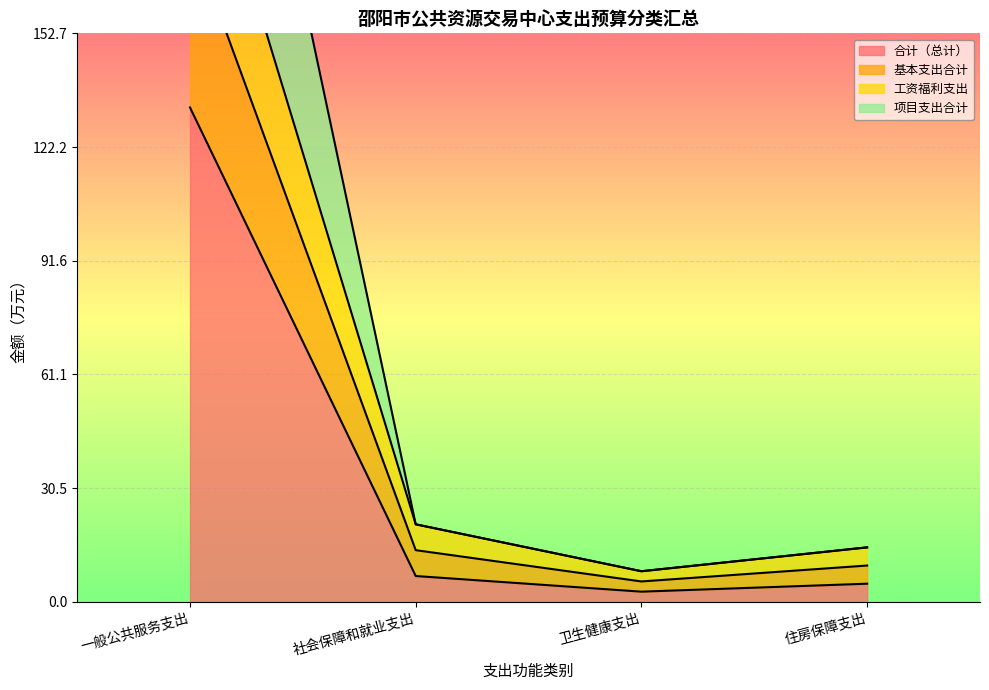

Which has a higher value, 社会保障和就业支出 or 一般公共服务支出?

一般公共服务支出